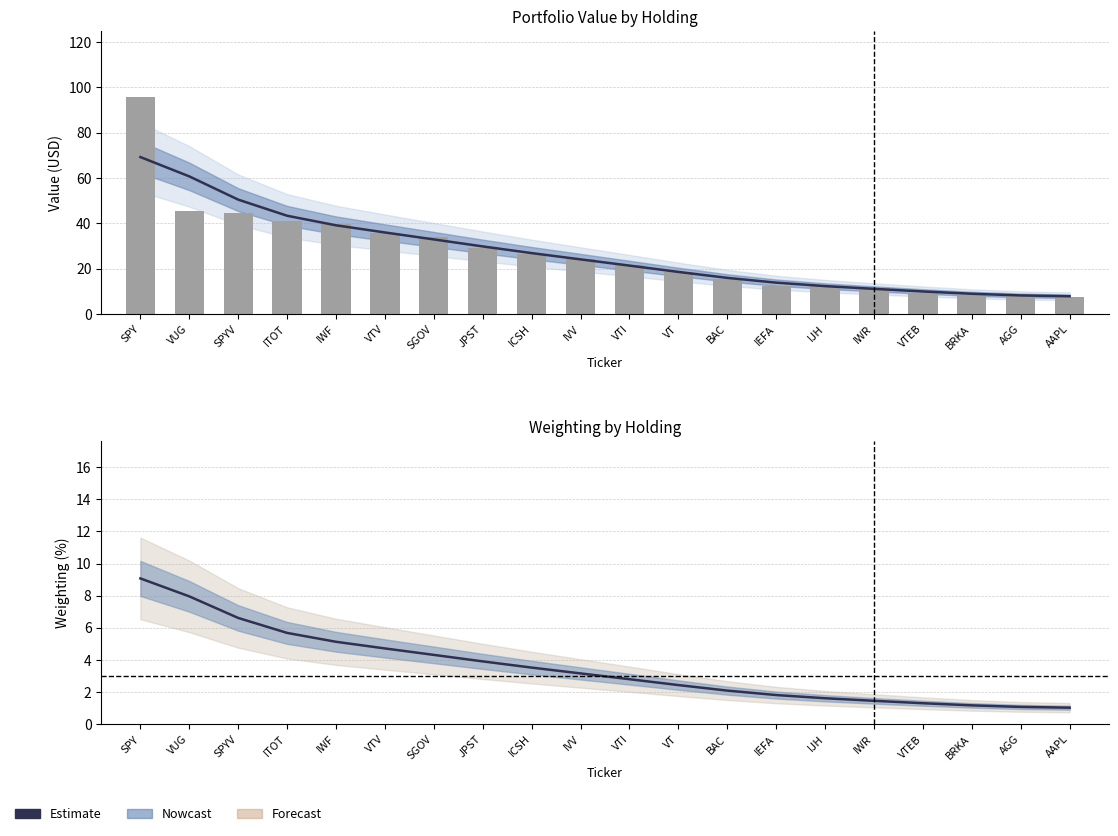

How many groups of bars are there?

20